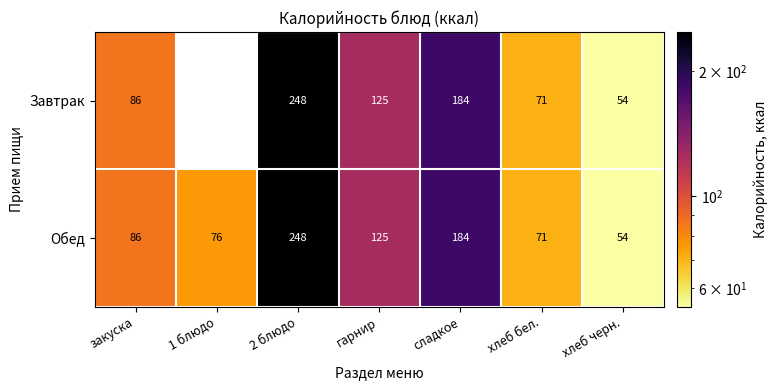

Is the value of Обед at 2 блюдо greater than the value of Завтрак at гарнир?

Yes